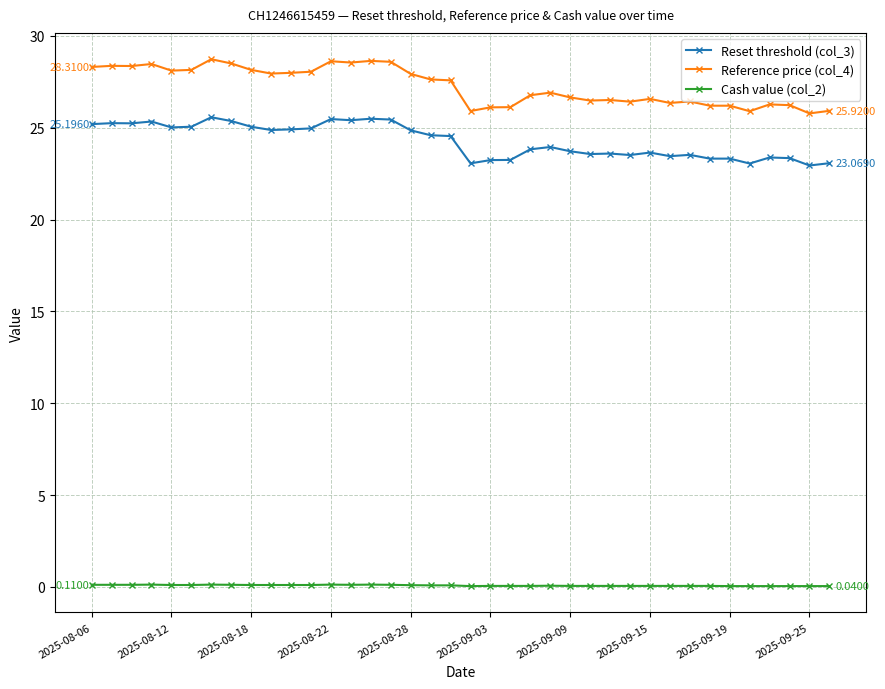

How many lines are shown in the chart?

3